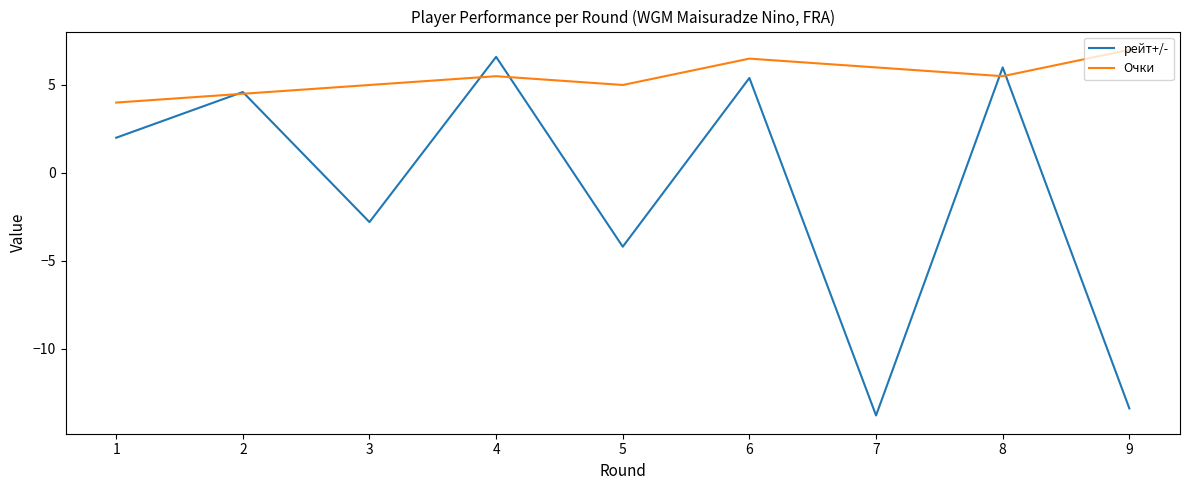

What is the highest value of the рейт+/- series?

6.6